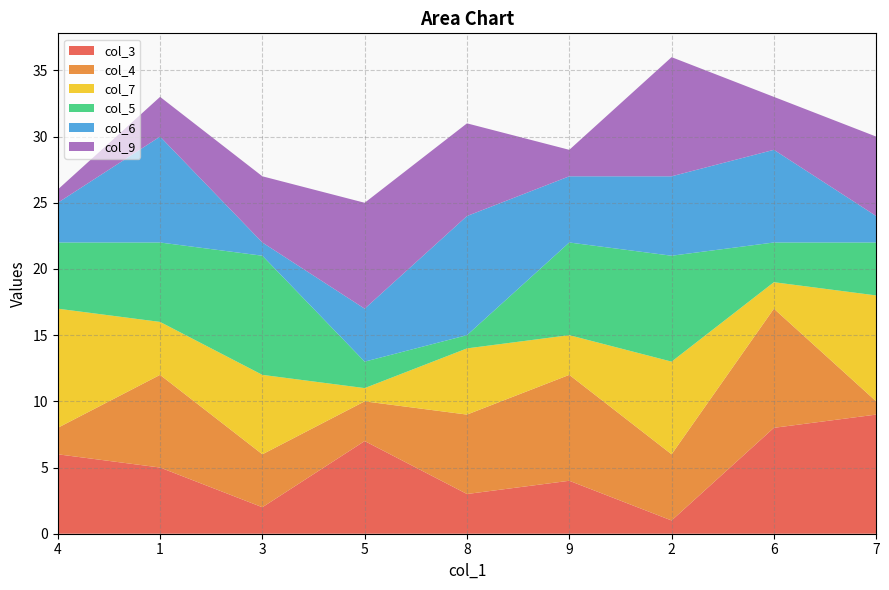

Reading left to right, what are all the values shown in this chart?

col_3: 4=6	1=5	3=2	5=7	8=3	9=4	2=1	6=8	7=9
col_4: 4=2	1=7	3=4	5=3	8=6	9=8	2=5	6=9	7=1
col_7: 4=9	1=4	3=6	5=1	8=5	9=3	2=7	6=2	7=8
col_5: 4=5	1=6	3=9	5=2	8=1	9=7	2=8	6=3	7=4
col_6: 4=3	1=8	3=1	5=4	8=9	9=5	2=6	6=7	7=2
col_9: 4=1	1=3	3=5	5=8	8=7	9=2	2=9	6=4	7=6